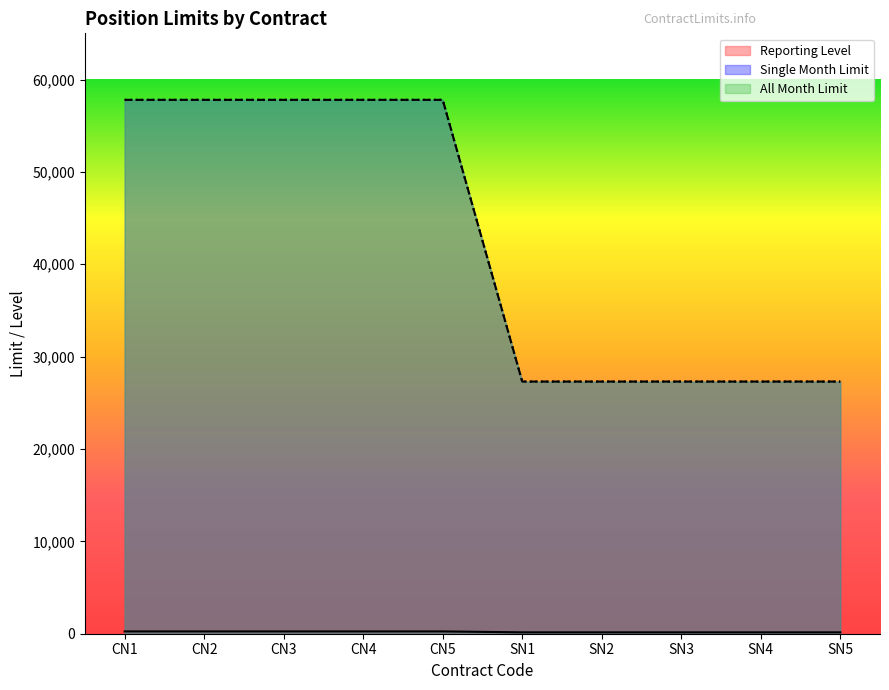

Is it true that Single Month Limit equals 97227 at CN5?

False